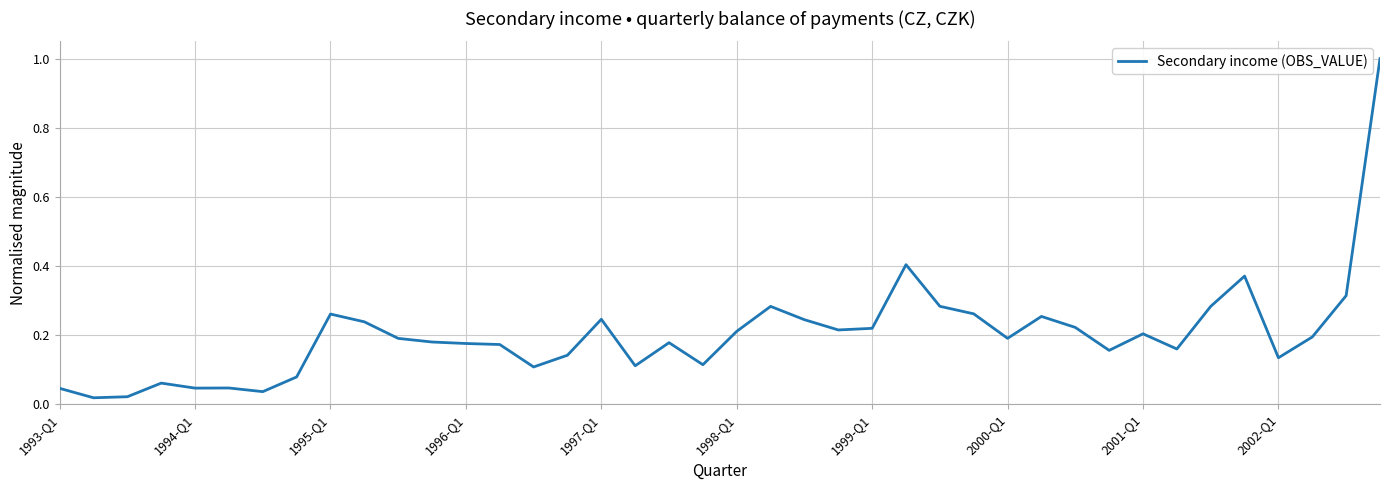

What is the difference between the maximum and minimum values?

1.0